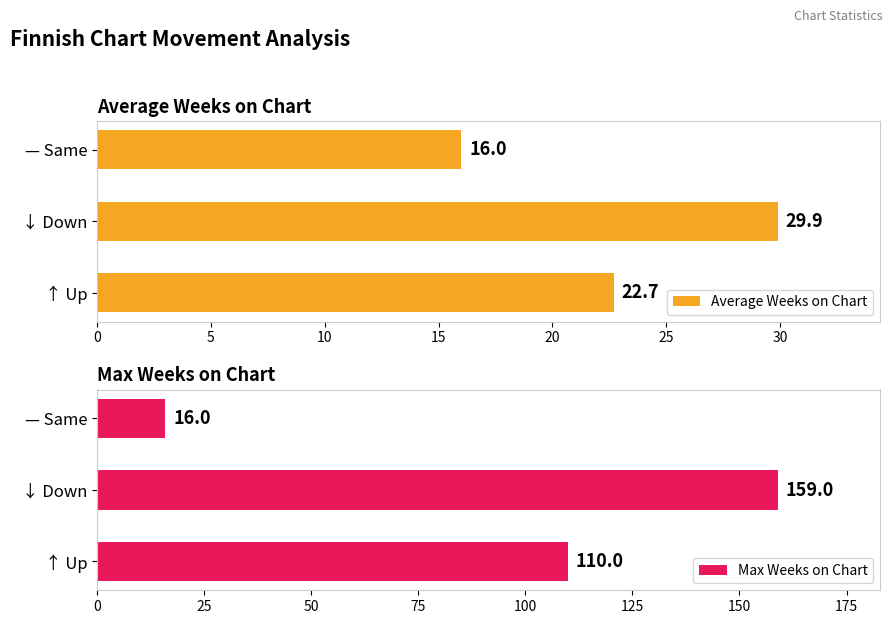

Reading left to right, extract all data points from this chart.

Average Weeks on Chart: 22.7	29.9	16.0
Max Weeks on Chart: 110.0	159.0	16.0